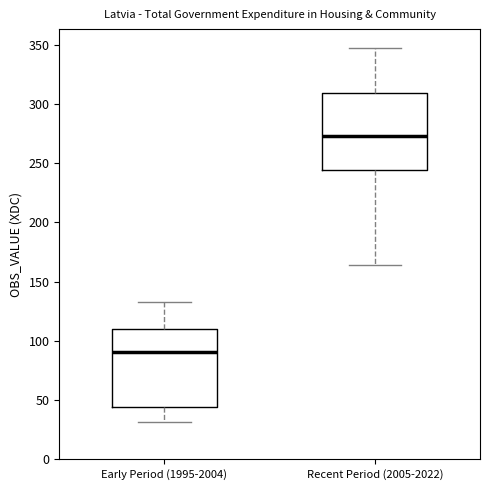

Which box has the highest median line?

Recent Period (2005-2022)